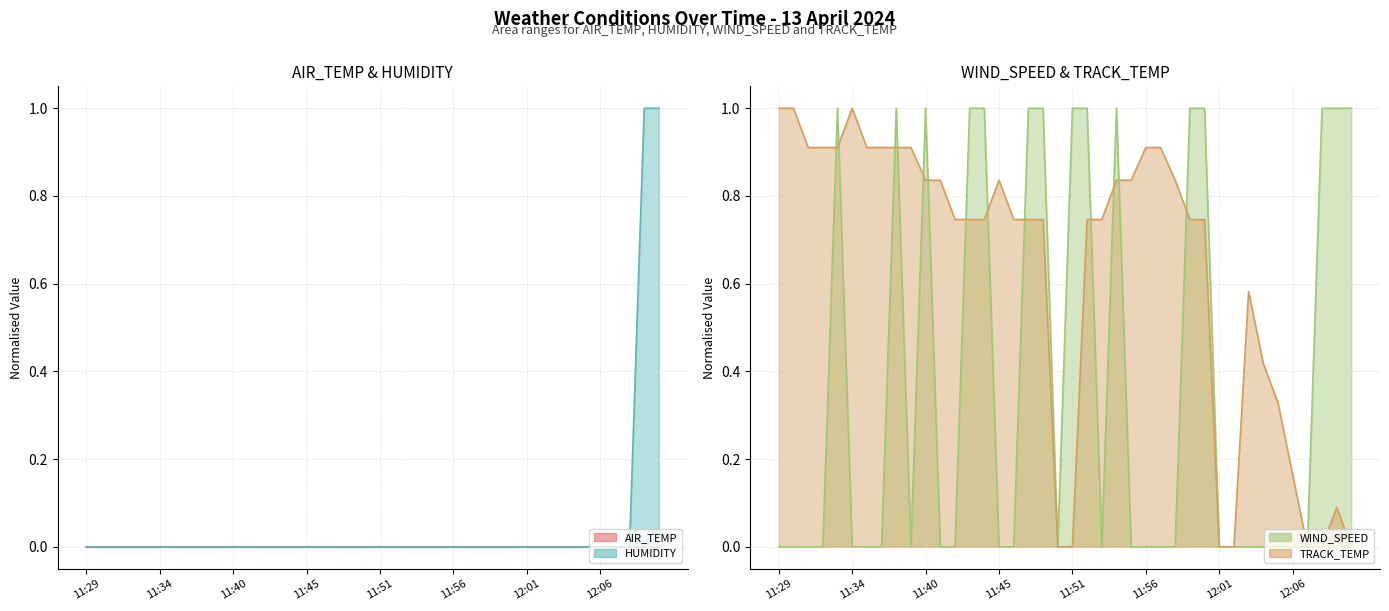

Rank the categories by HUMIDITY value from highest to lowest.

12:10, 12:11, 11:29, 11:30, 11:31, 11:32, 11:33, 11:34, 11:36, 11:37, 11:38, 11:39, 11:40, 11:41, 11:42, 11:43, 11:44, 11:45, 11:46, 11:47, 11:48, 11:49, 11:51, 11:52, 11:53, 11:54, 11:55, 11:56, 11:57, 11:58, 11:59, 12:00, 12:01, 12:02, 12:03, 12:04, 12:05, 12:06, 12:08, 12:09